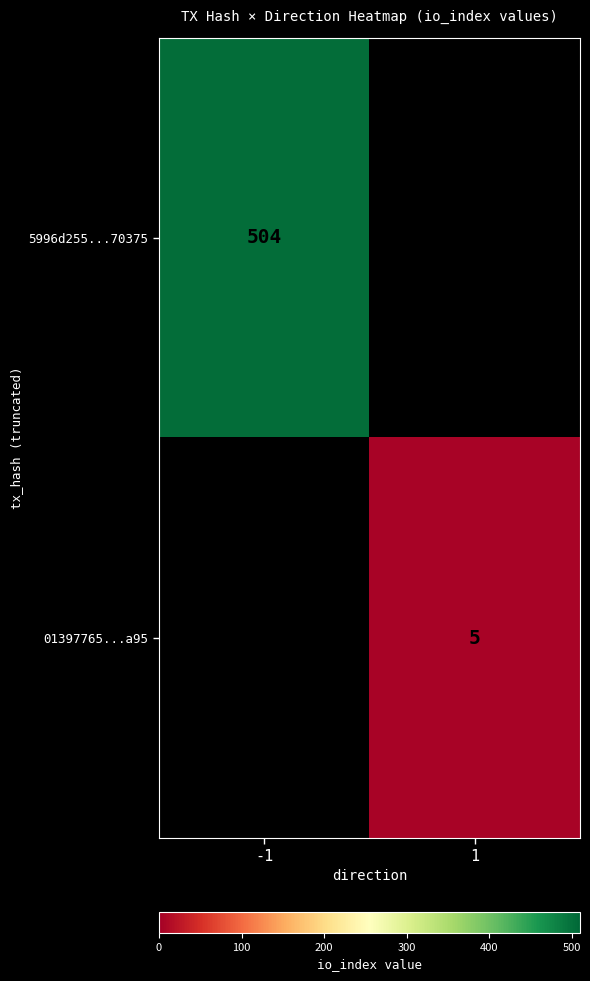

True or false: 01397765...a95 has a value of 5 at 1.

True